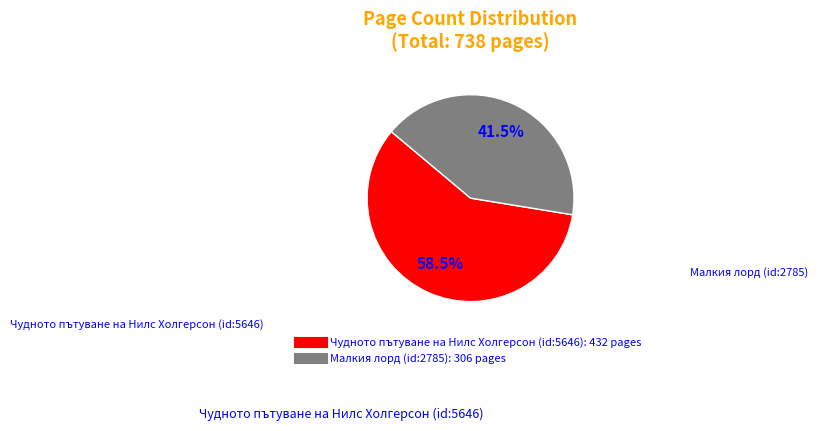

What is the total percentage of Малкия лорд (id:2785) and Чудното пътуване на Нилс Холгерсон (id:5646)?

100.0%